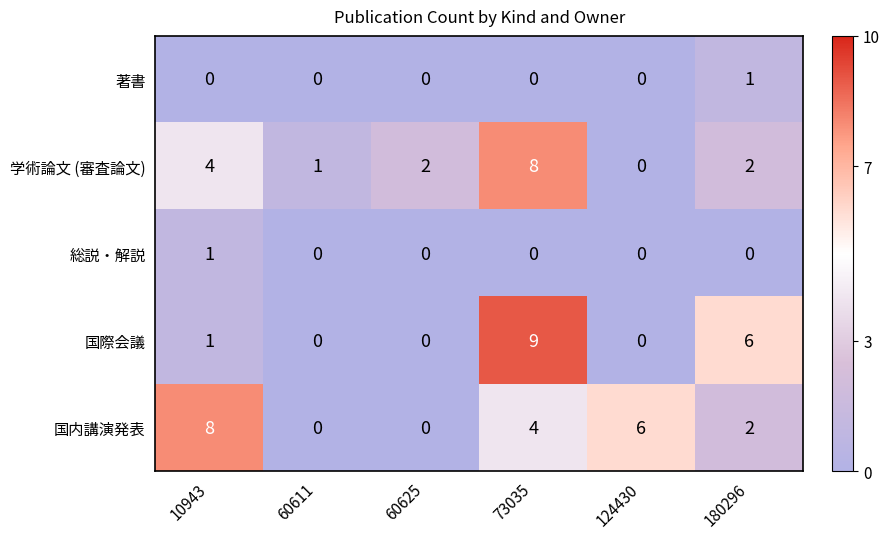

What is the spread (max minus min) of values at 180296?

6